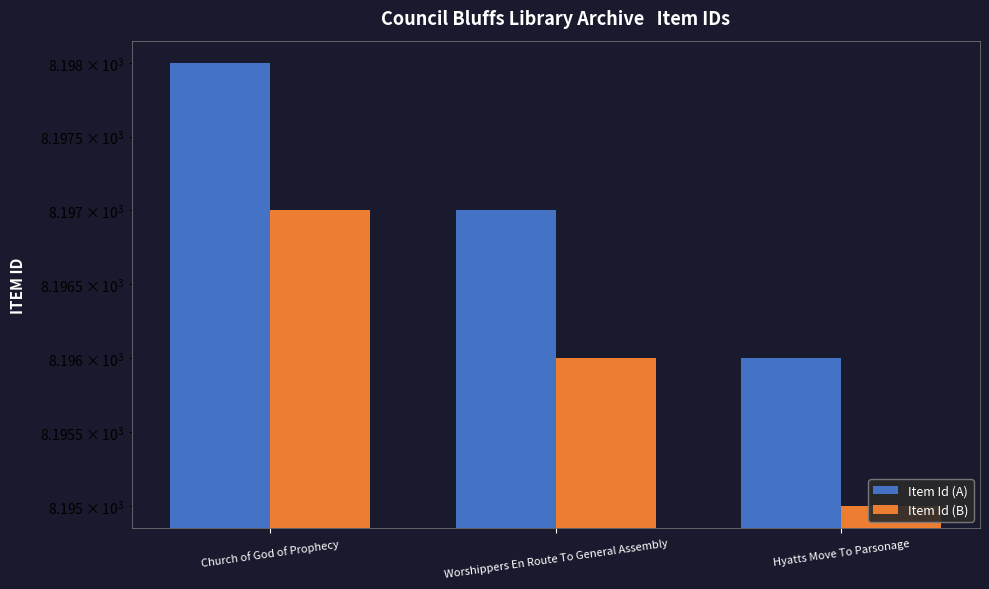

What is the difference between the Item Id (A) values at Church of God of Prophecy and Worshippers En Route To General Assembly?

1